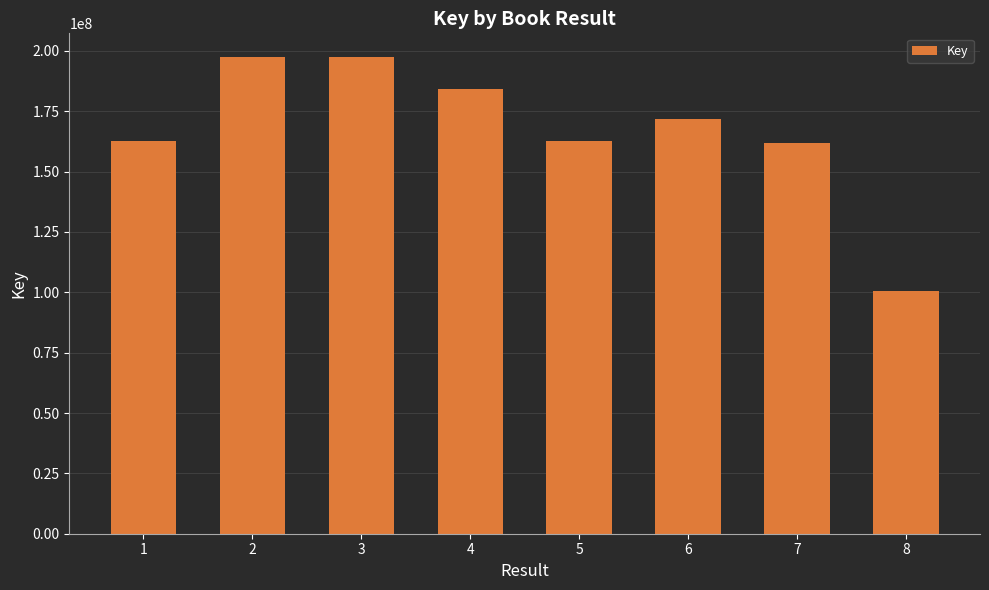

What is the sum of the values at 2 and 4?

381716582